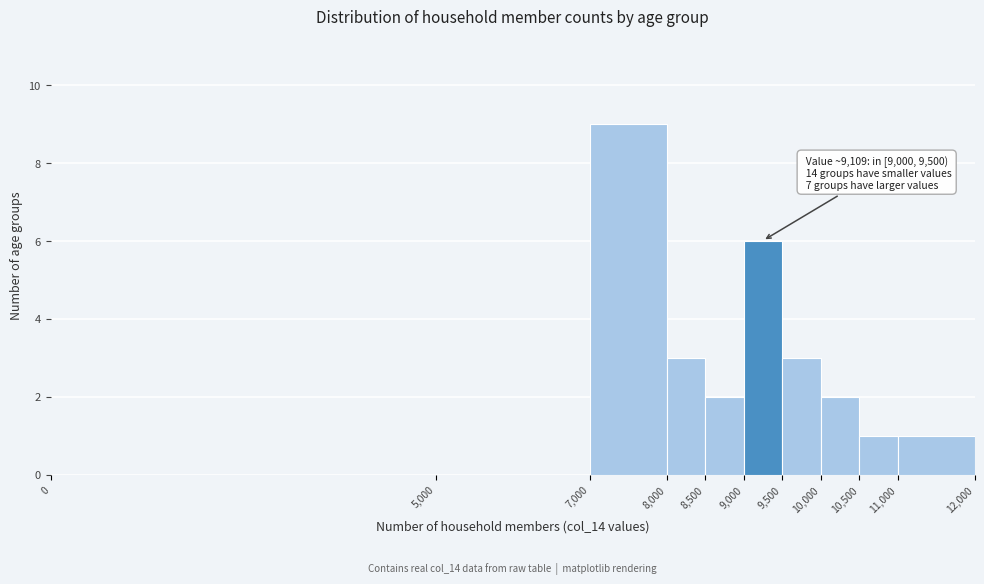

Which range on the x-axis has the tallest bar?

7,000 to 8,000